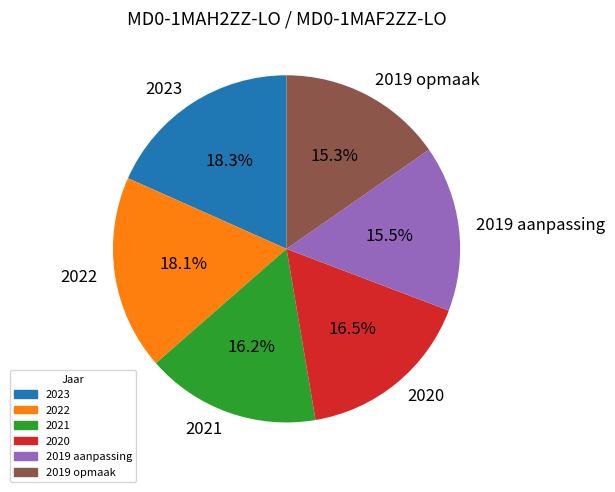

The 2022 slice represents 18% of the pie. True or false?

True